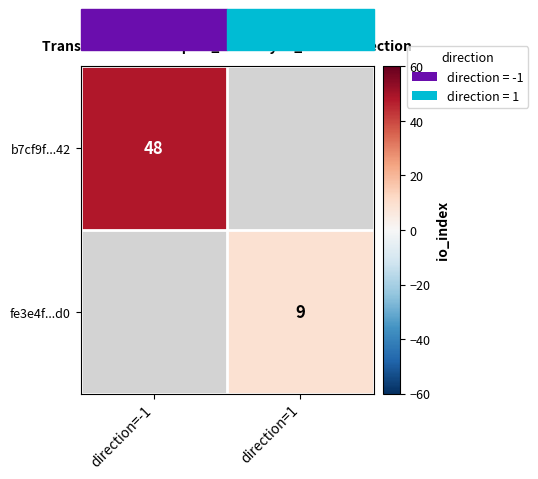

True or false: fe3e4f...d0 has a value of 4 at direction=1.

False